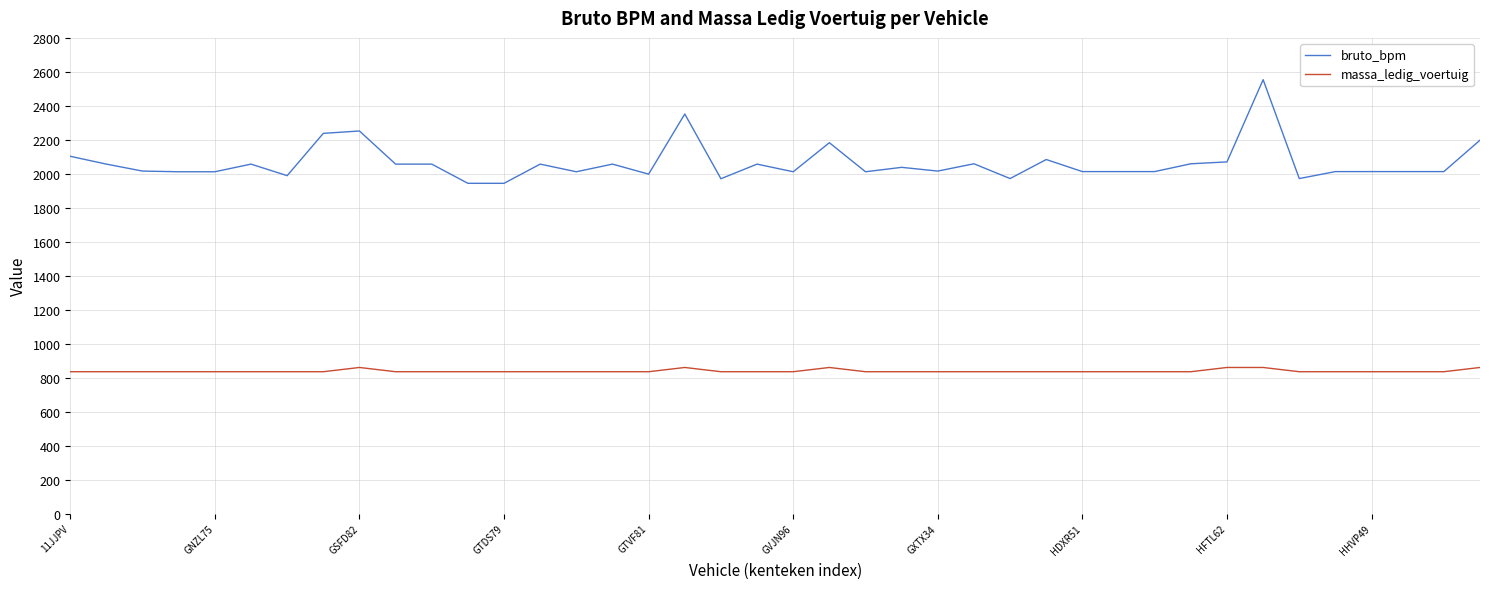

Which series has the largest total across all categories?

bruto_bpm